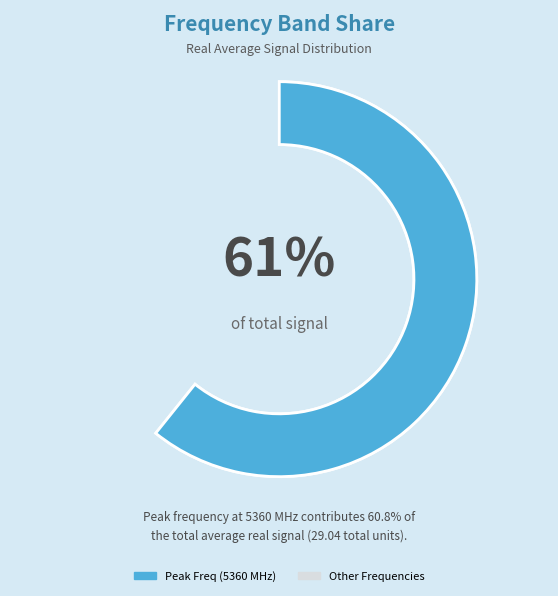

To the nearest percent, what is the difference between the largest and smallest slice percentages?

58%